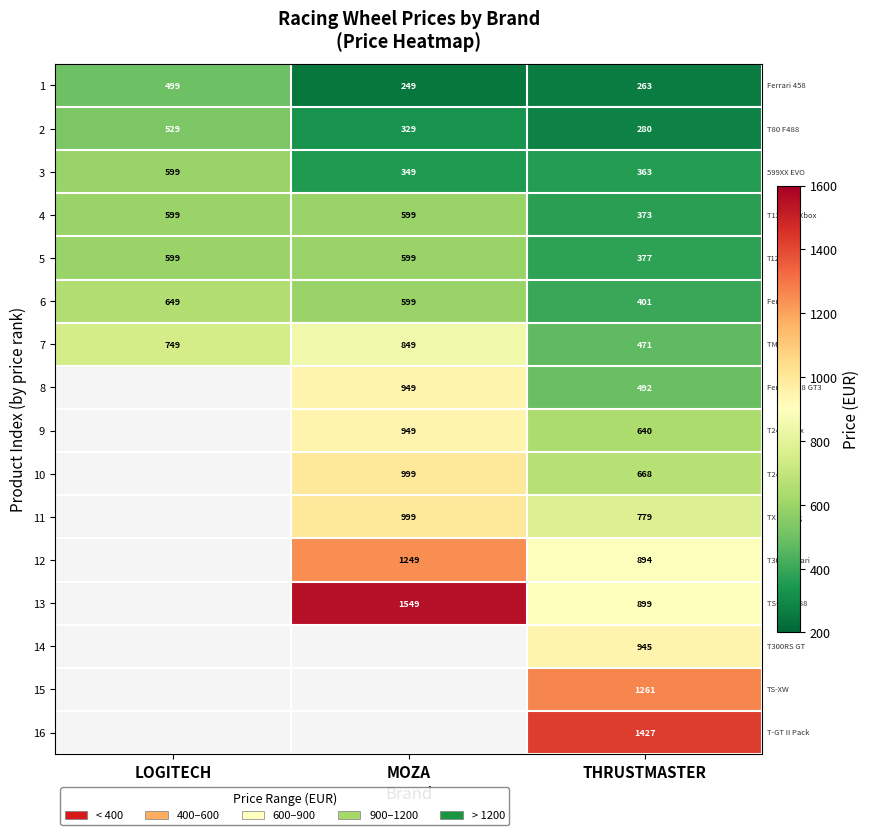

The value of 14 at THRUSTMASTER is 1402.7. True or false?

False